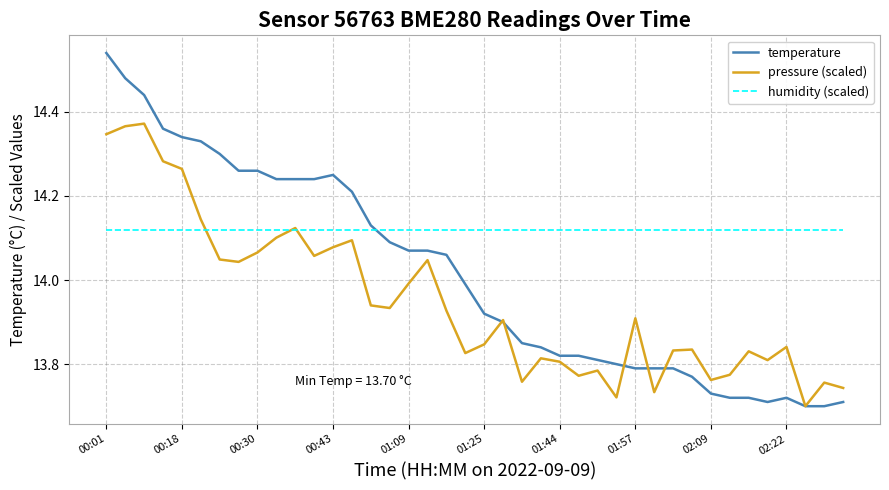

How many times do humidity (scaled) and temperature cross each other?

1